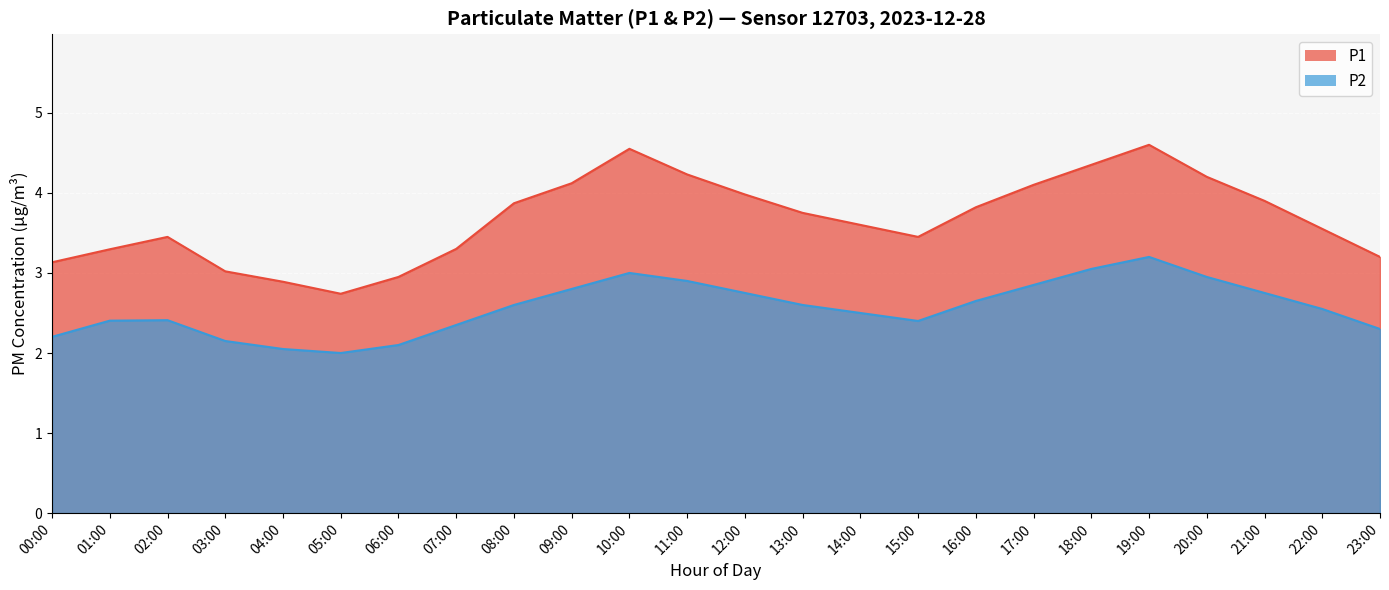

Between 23:00 and 15:00, which is larger?

15:00